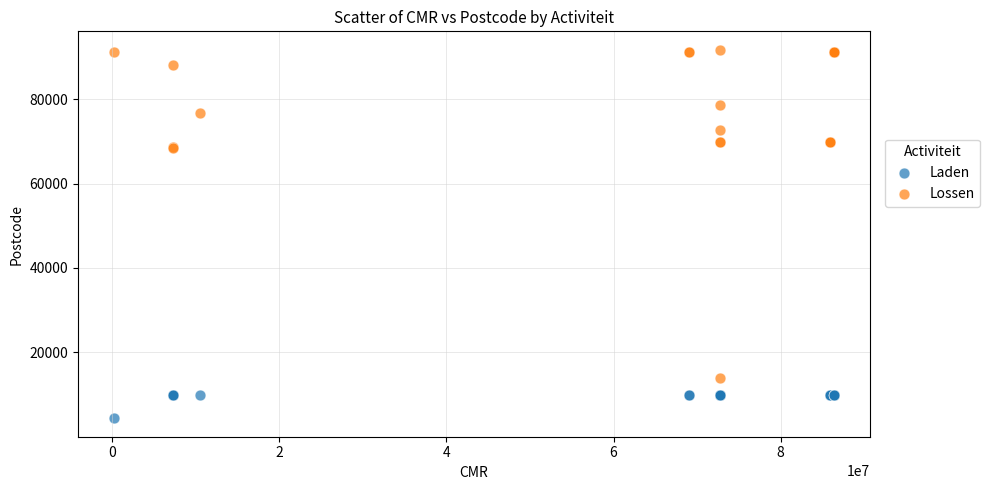

What are all the series names shown in the legend?

Laden, Lossen